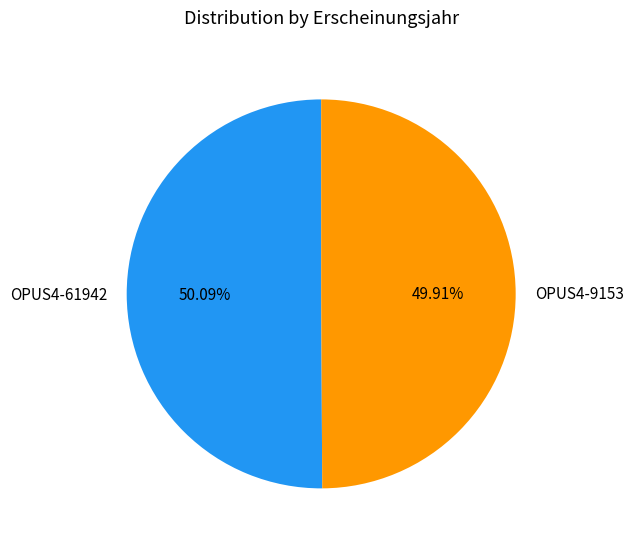

Is it true that OPUS4-9153 is 45% of the pie?

False